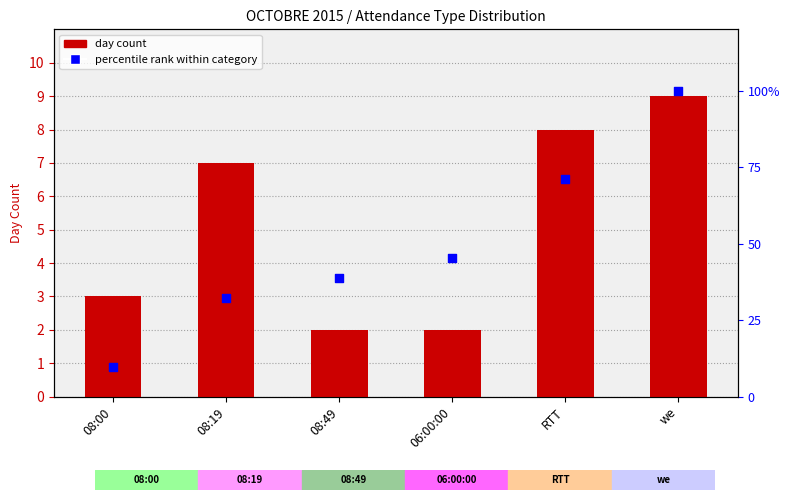

Which series has the largest Y range (max minus min)?

percentile rank within category